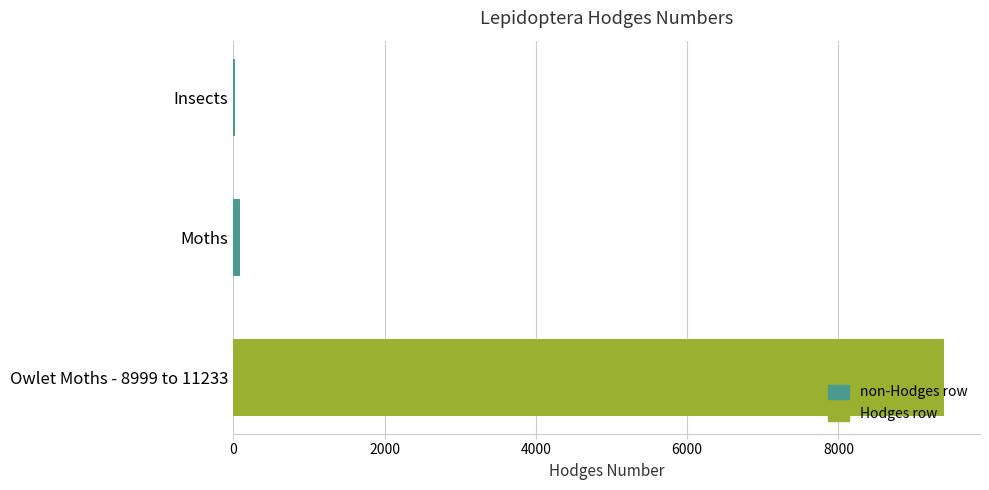

What is the sum of all values?

9524.5